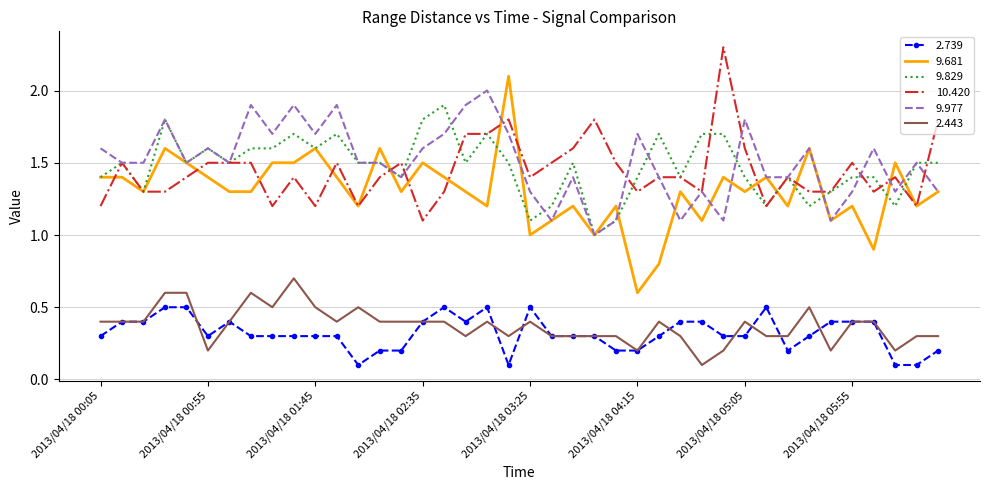

Which series has the largest range (max minus min)?

9.681